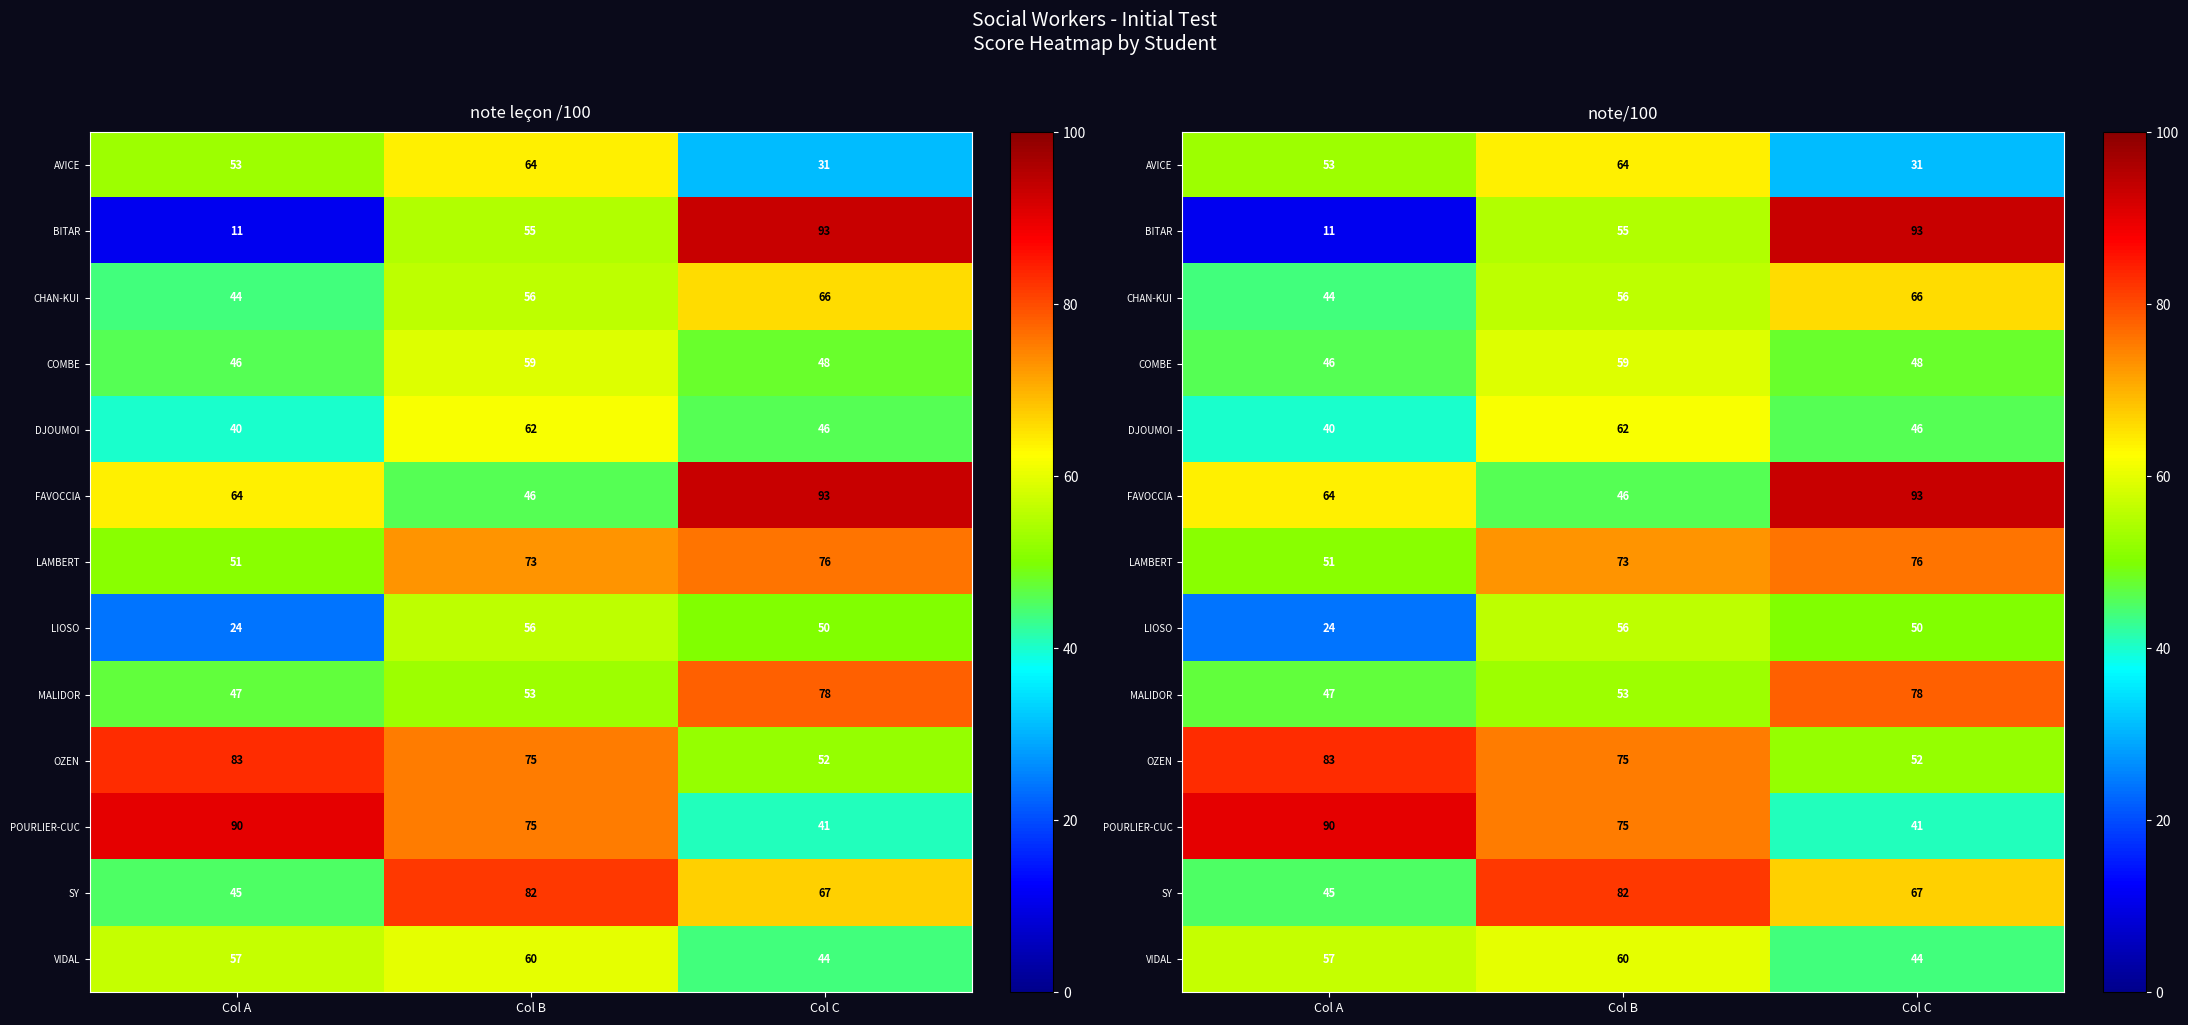

What is the difference between the highest and lowest values at Col B?

36